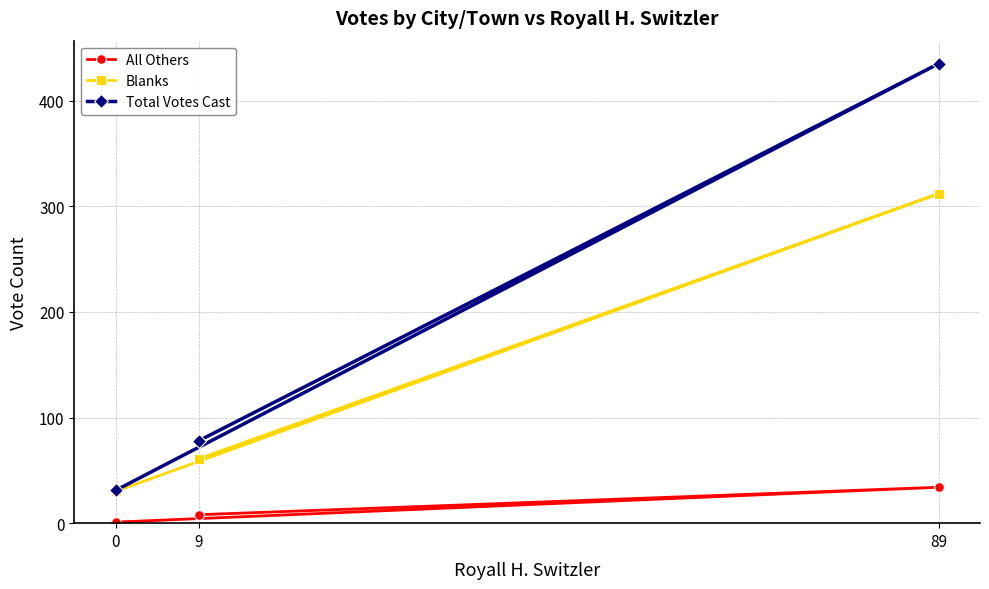

Count the Total Votes Cast values in the range 31 to 435.

3